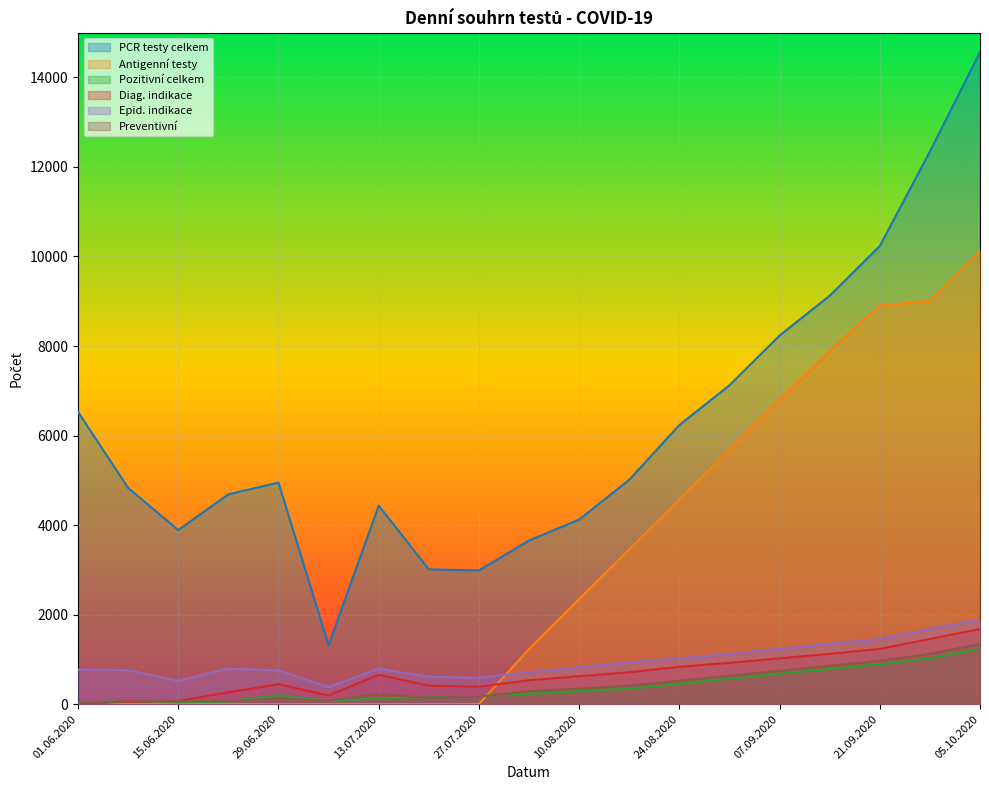

Between 21.09.2020 and 01.06.2020, which is larger?

21.09.2020